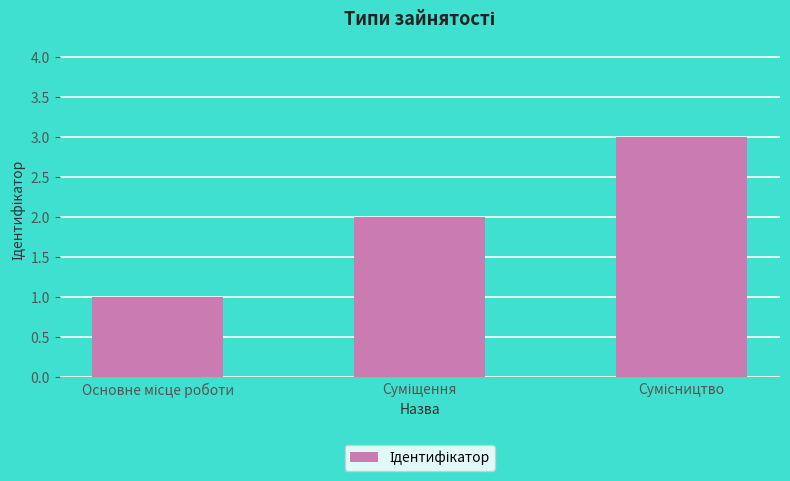

What is the smallest value displayed?

1